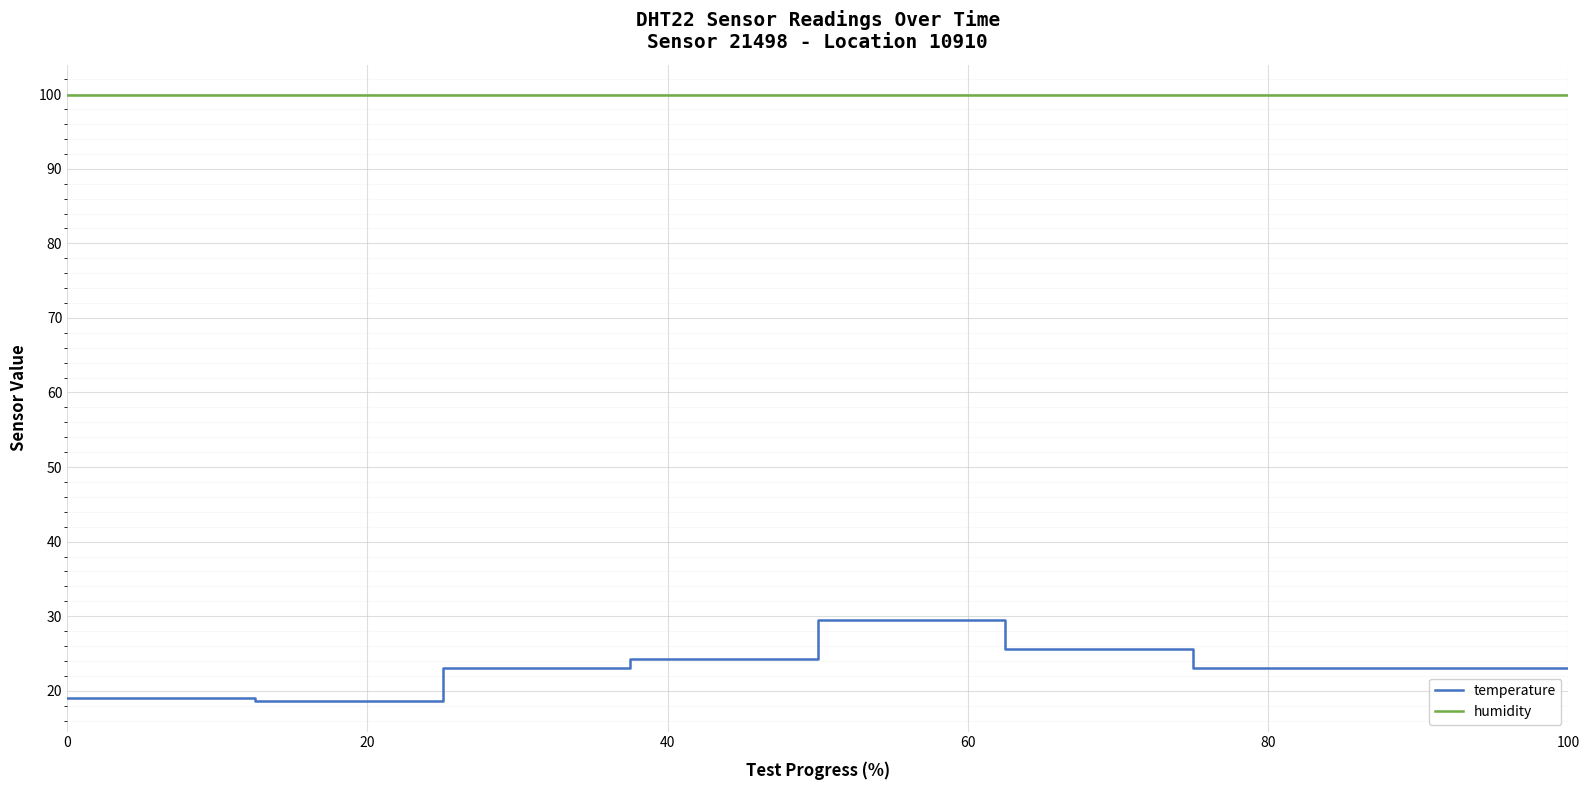

Rank the series by their maximum value, from lowest to highest.

temperature, humidity